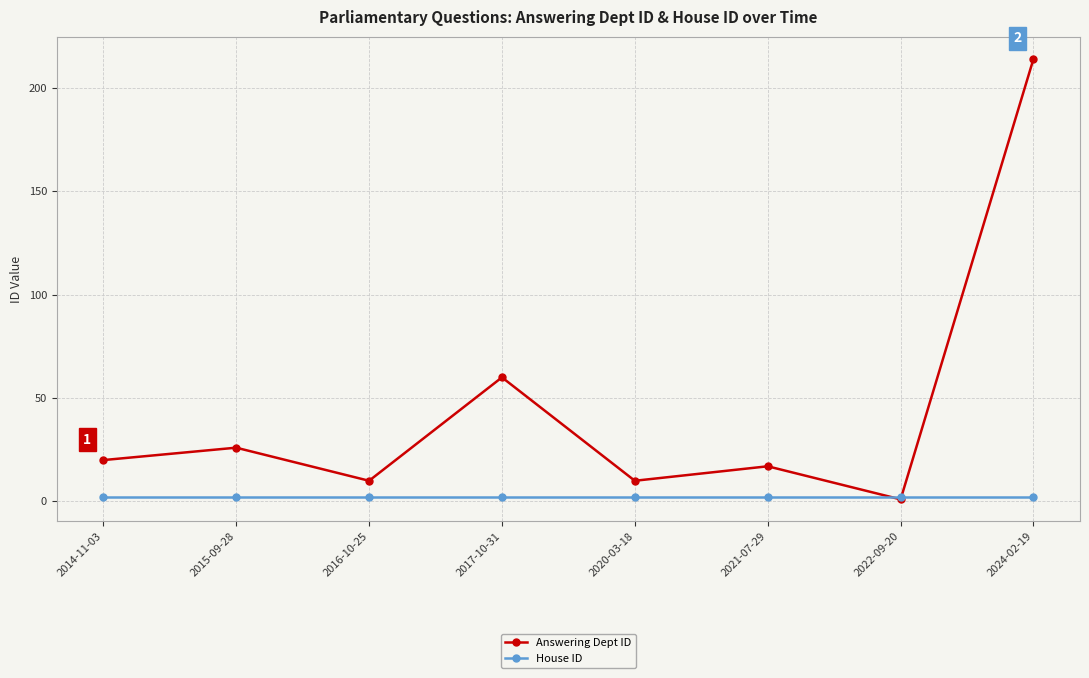

What is the average value of the House ID series?

2